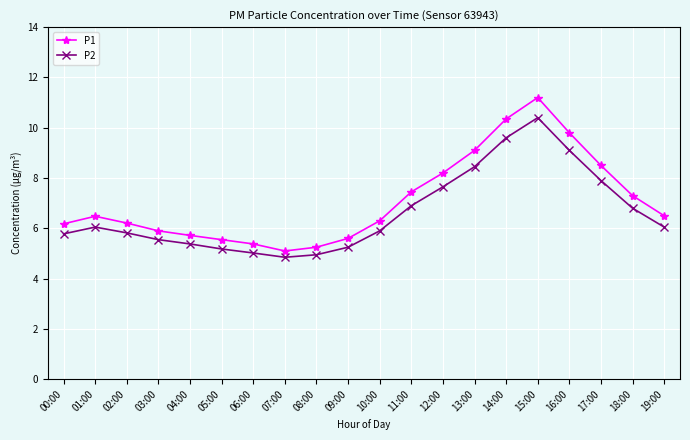

What is the label of the 20th point from the right?

00:00